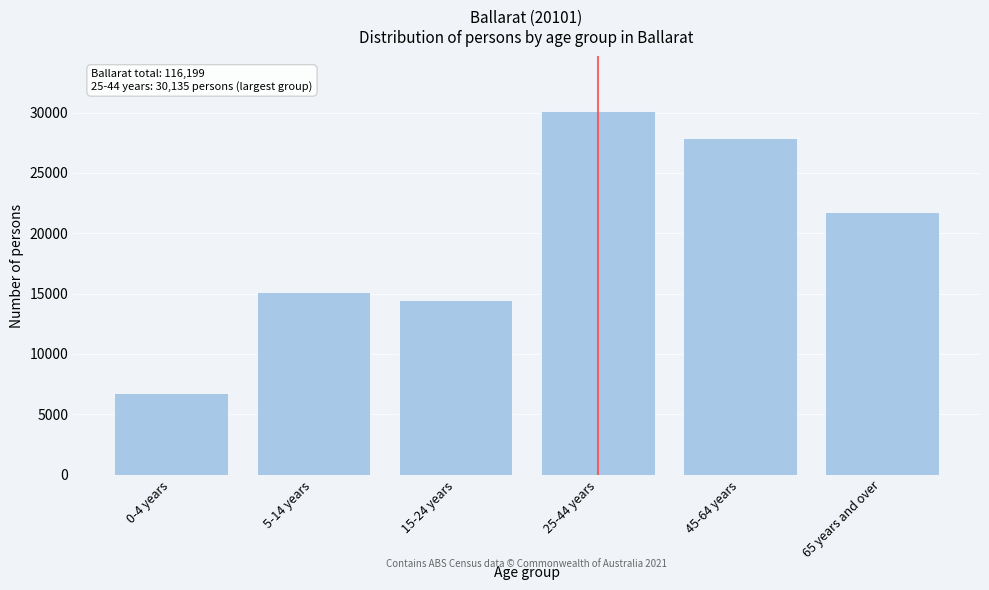

Reading left to right, what are all the values shown in this chart?

0-4 years=6749	5-14 years=15157	15-24 years=14504	25-44 years=30135	45-64 years=27899	65 years and over=21755